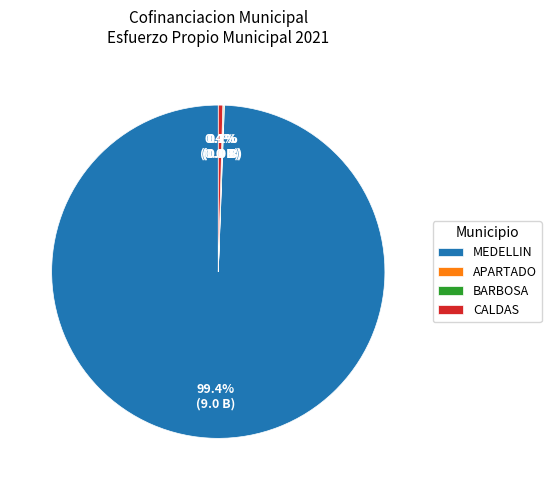

Is the sum of MEDELLIN and CALDAS greater than half?

Yes